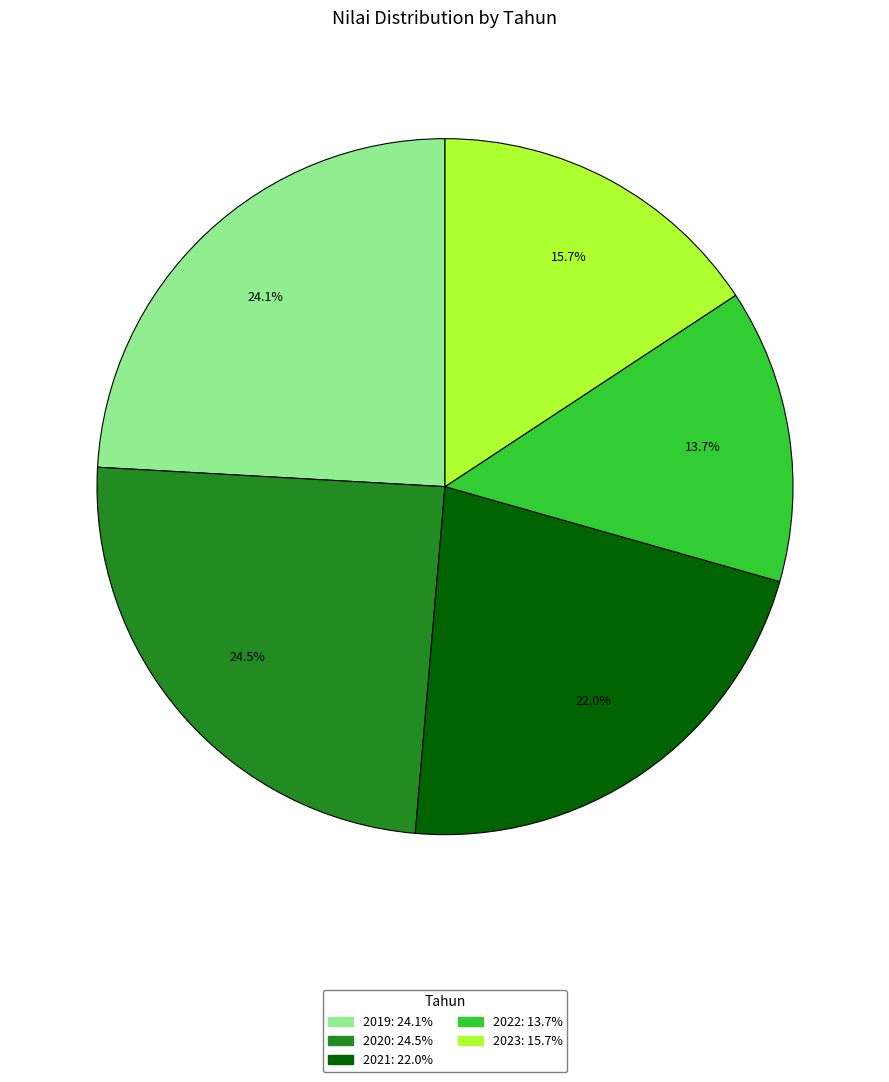

What is the smallest slice in the pie chart?

2022